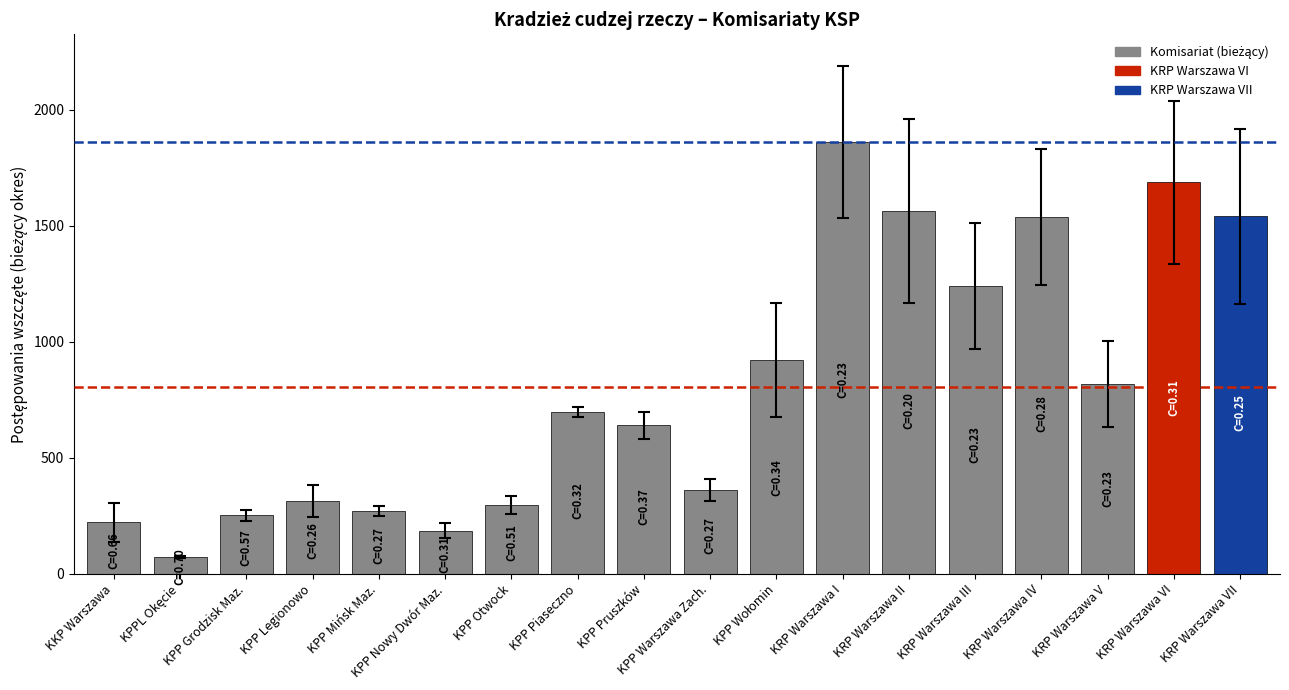

What is the greatest value displayed?

1861